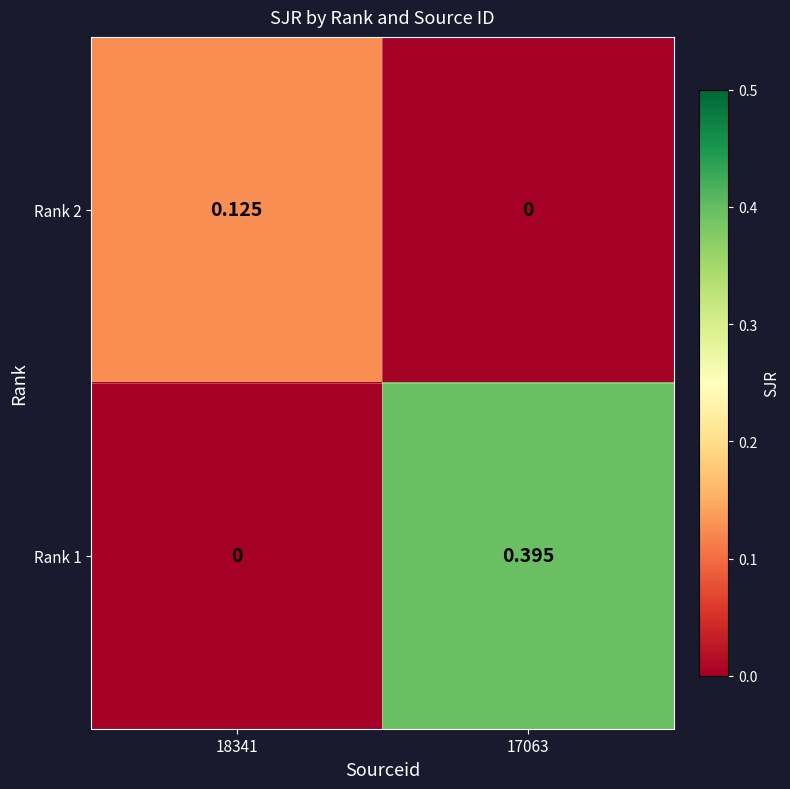

Is the value of Rank 1 at 17063 greater than the value of Rank 2 at 17063?

Yes